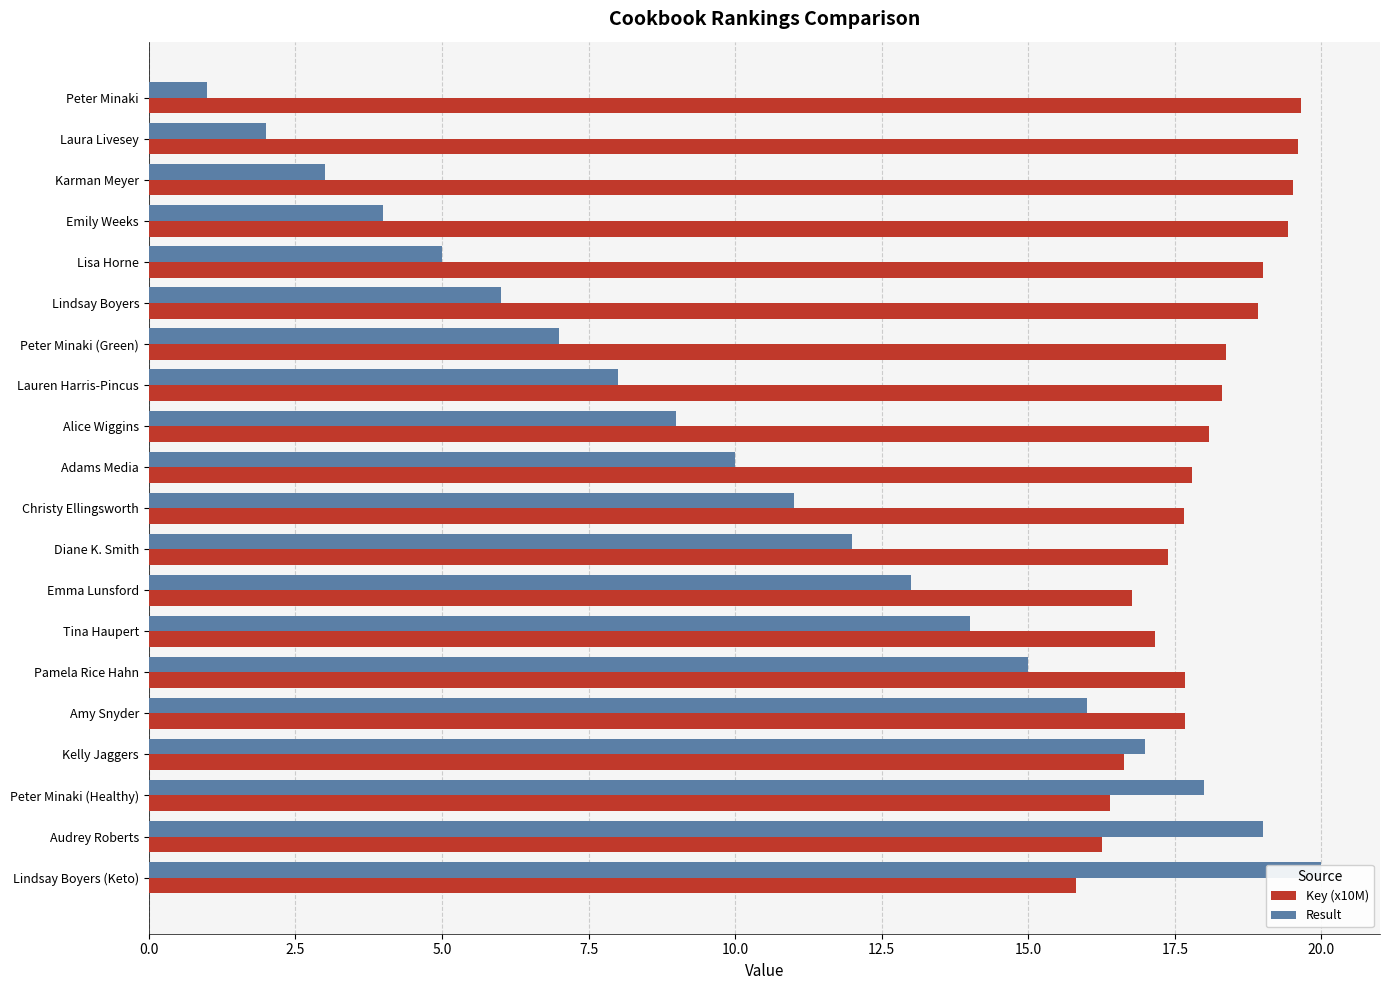

What is the difference between the second highest and minimum values in the Key (x10M) series?

3.8